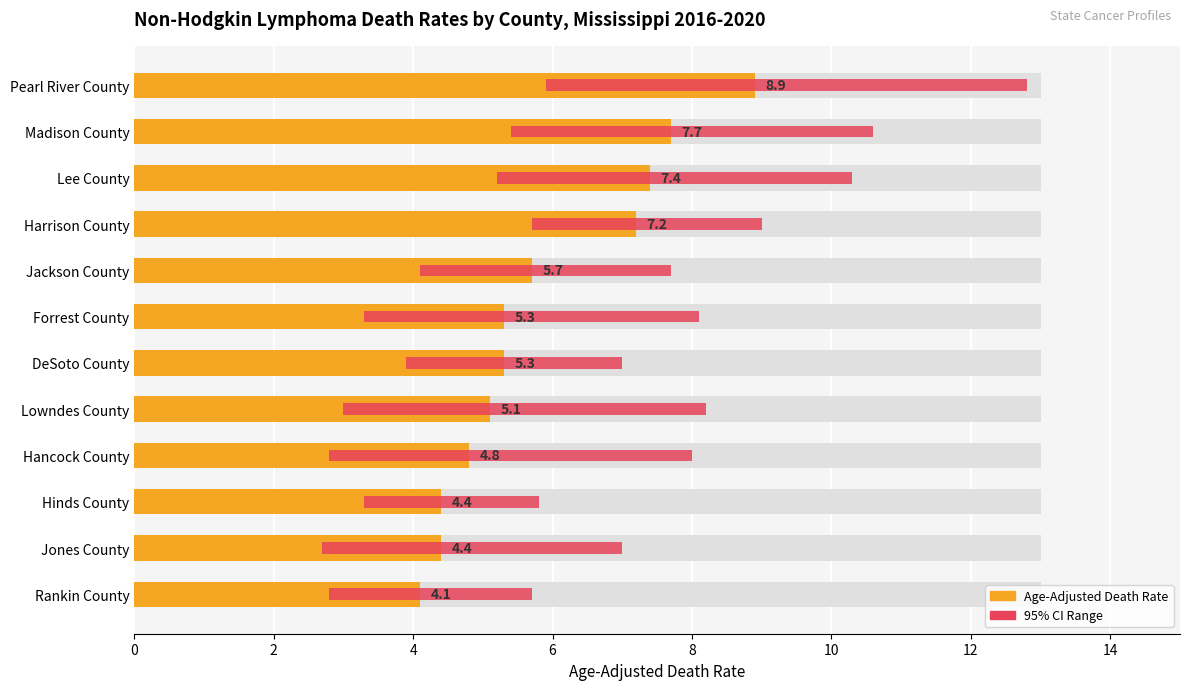

True or false: 95% CI Range has a value of 5.1 at Lee County.

True